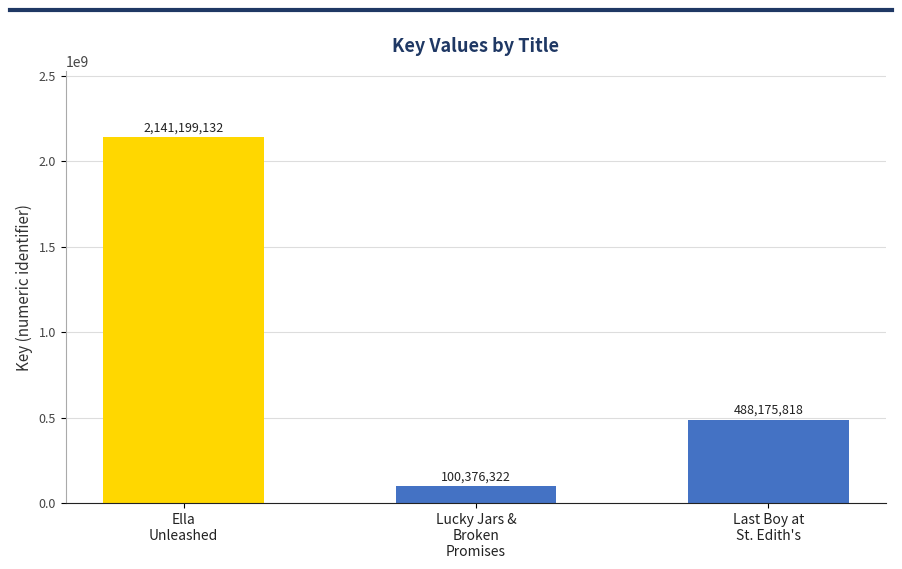

Rank the categories by value from lowest to highest.

Lucky Jars &
Broken
Promises, Last Boy at
St. Edith's, Ella
Unleashed